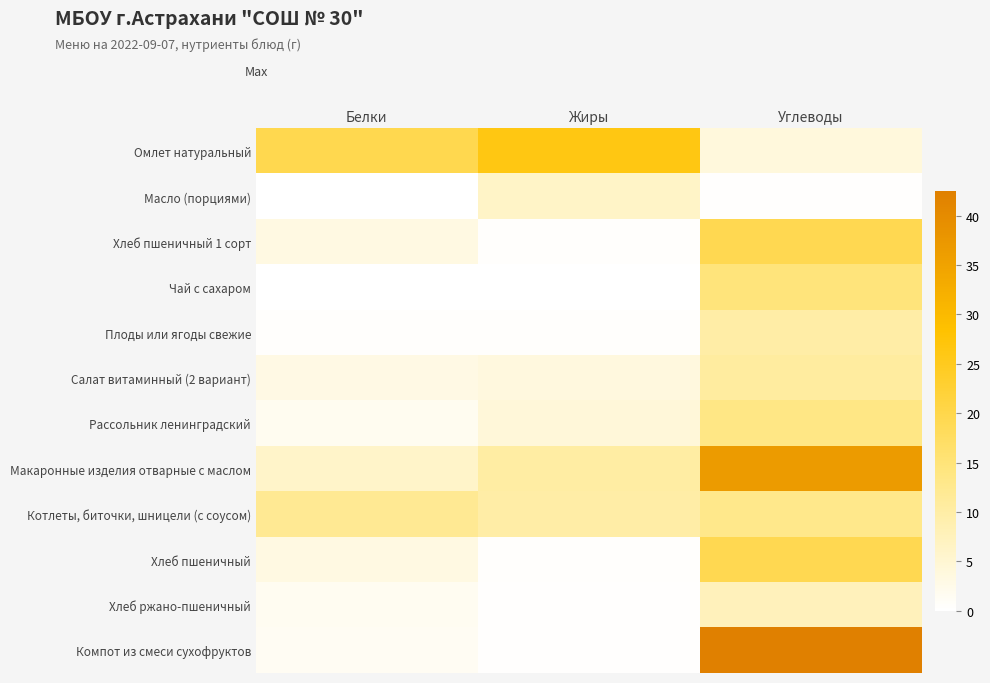

What is the difference between the highest and lowest values at Жиры?

26.4